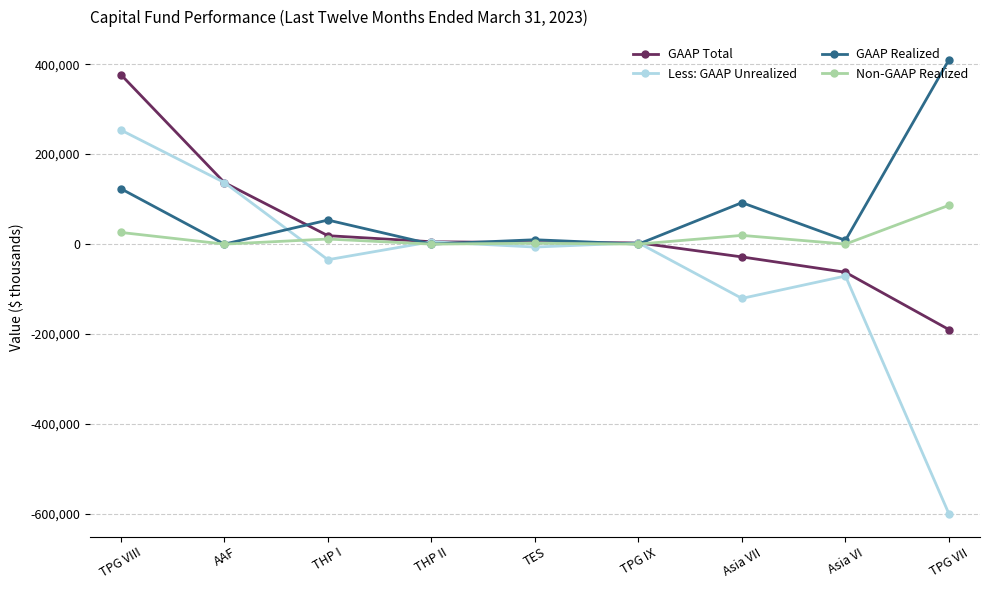

Where does the Less: GAAP Unrealized series first go above -6523?

TPG VIII